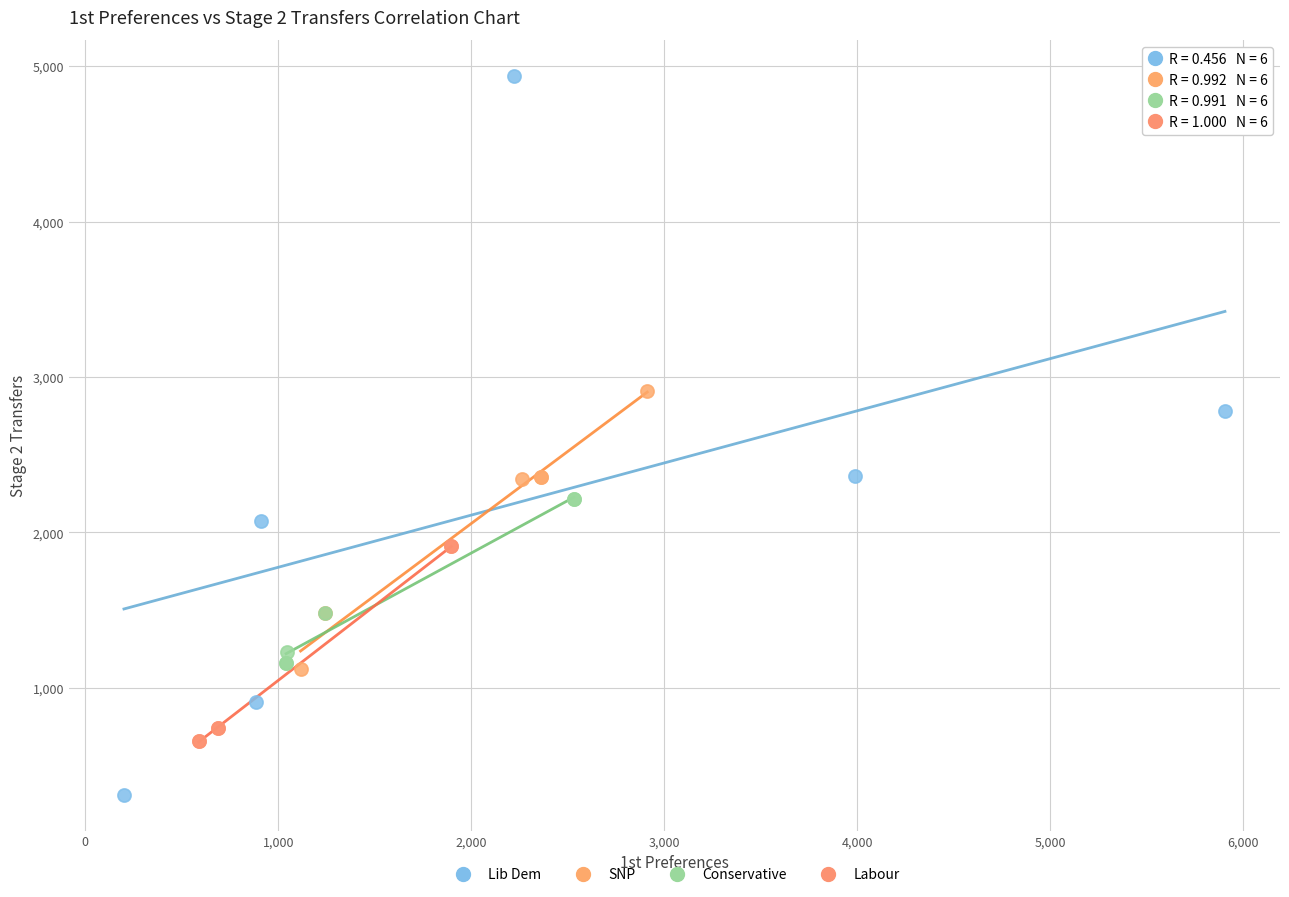

Which series reaches the minimum Y coordinate?

Lib Dem